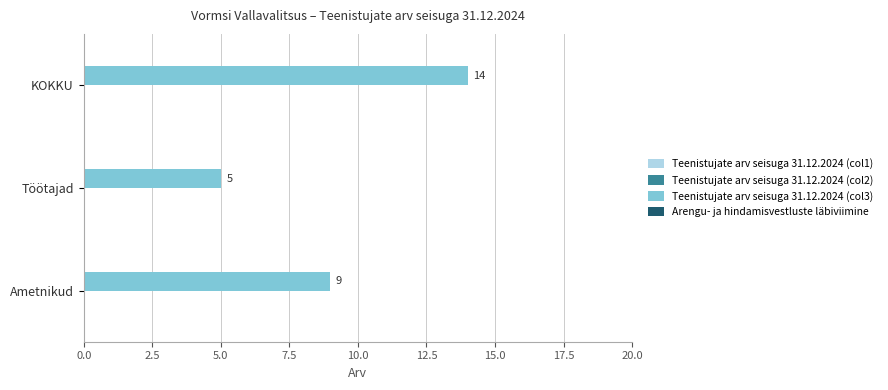

Reading bottom to top, transcribe all the data shown in this chart.

9	5	14